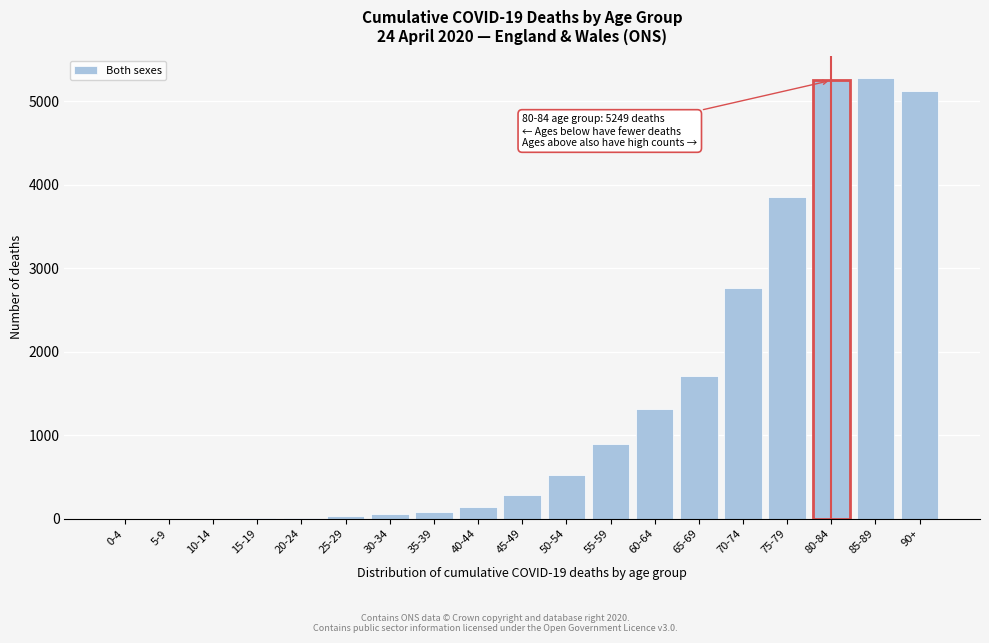

Which has a higher value, 80-84 or 60-64?

80-84